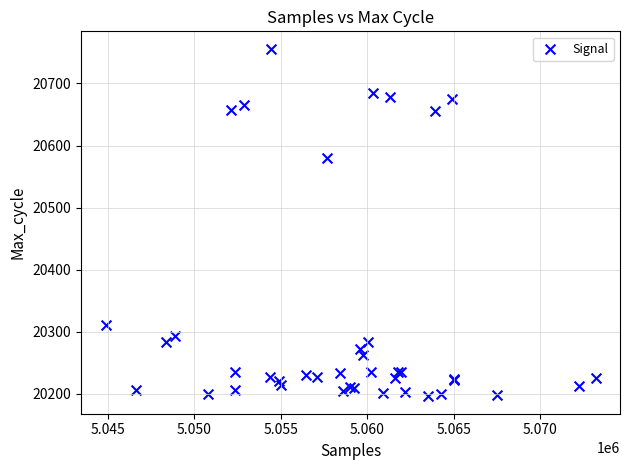

What Y value in the scatter plot is closest to 20476?

20580